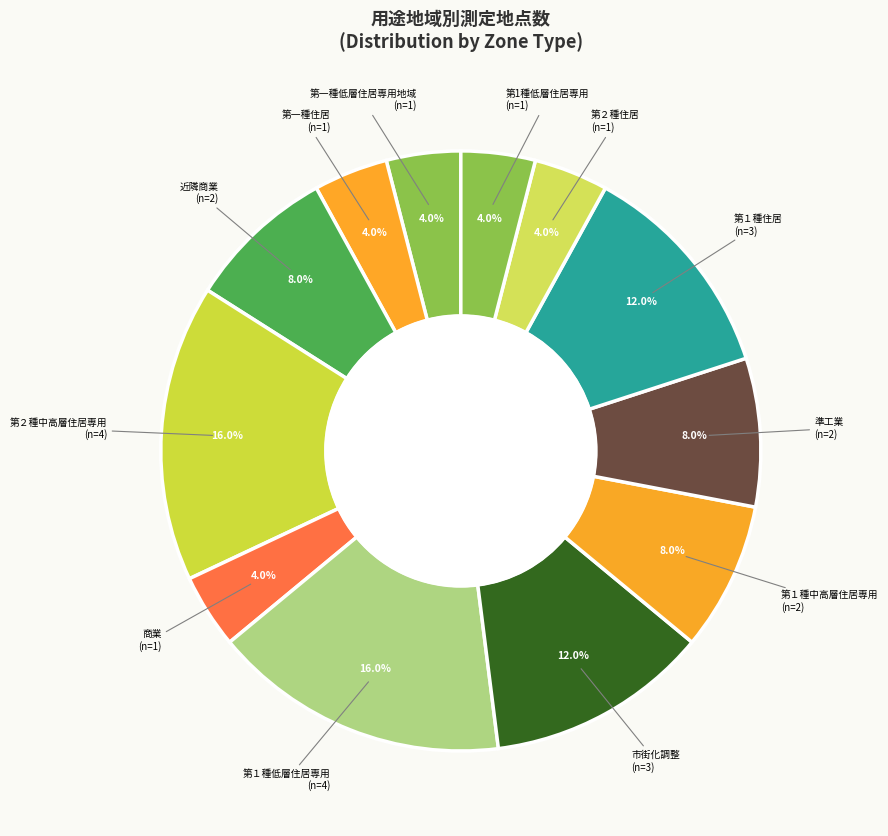

To the nearest percent, what is the difference between the largest and smallest slice percentages?

12%